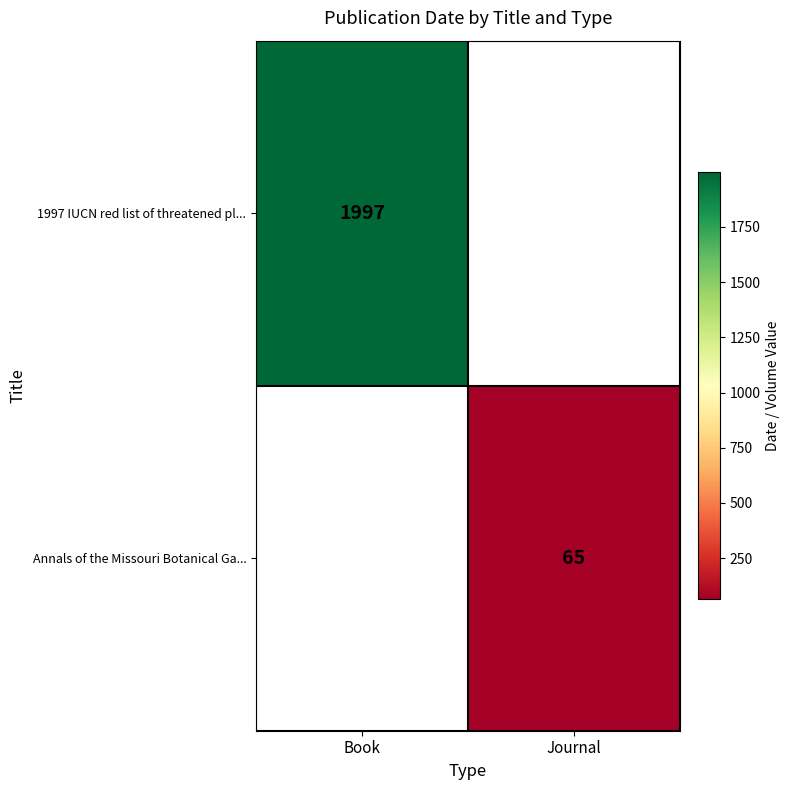

The value of 1997 IUCN red list of threatened pl... at Book is 1997. True or false?

True